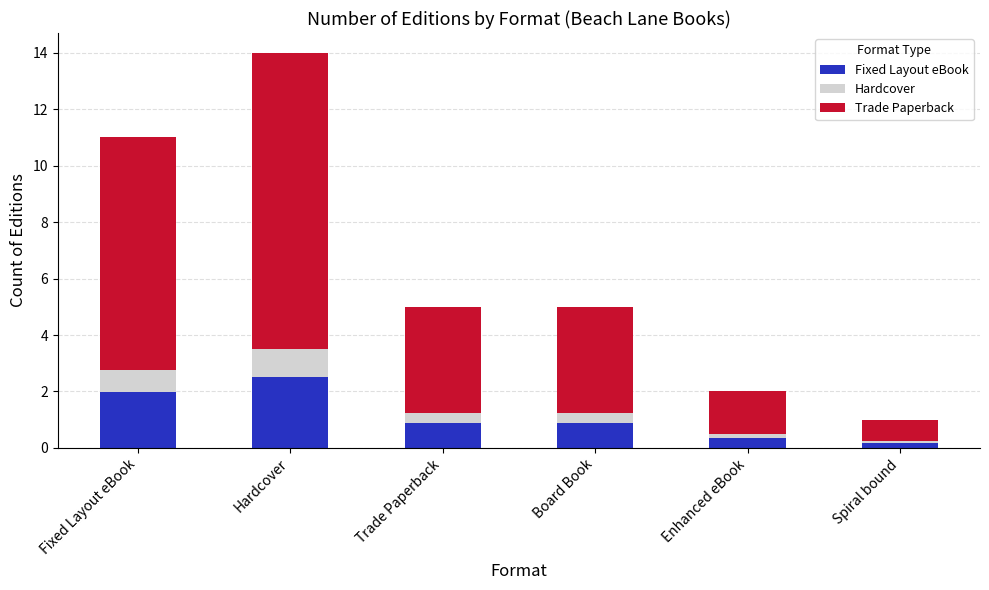

What is the maximum value for Fixed Layout eBook?

2.5